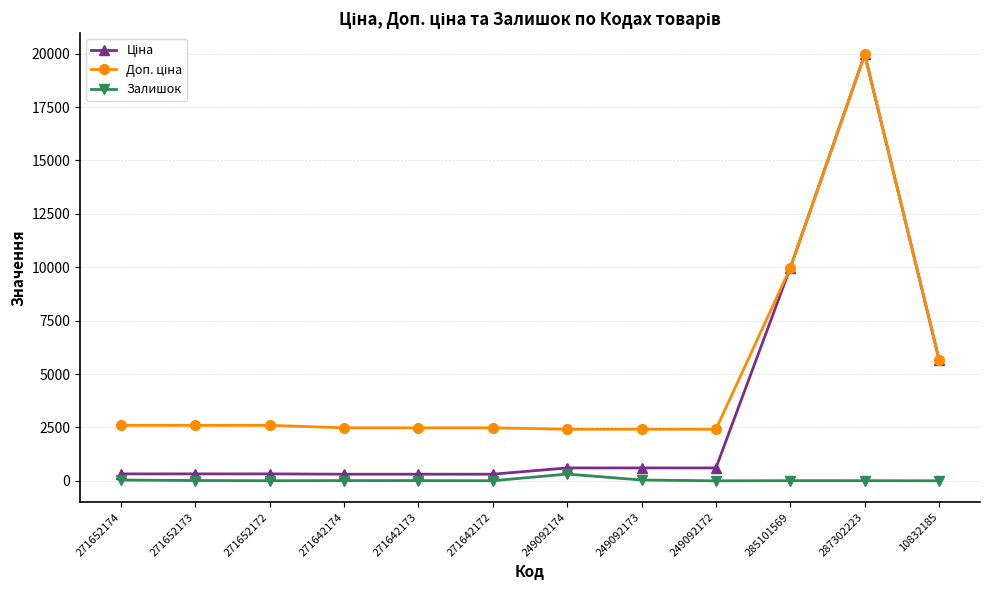

What is the maximum value shown in the chart?

19964.2